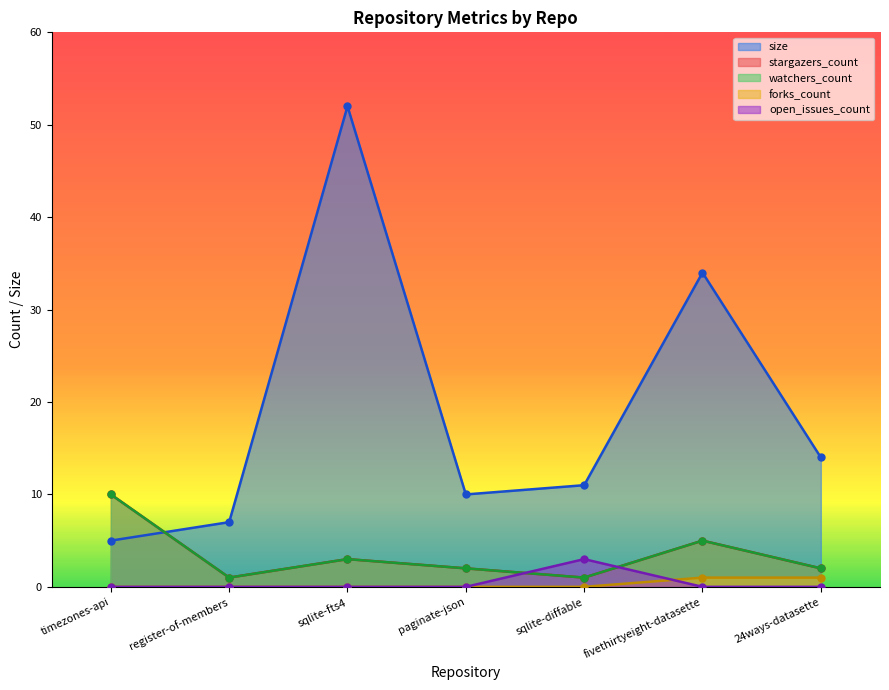

Which series ends up on top after the final intersection of forks_count and open_issues_count?

forks_count